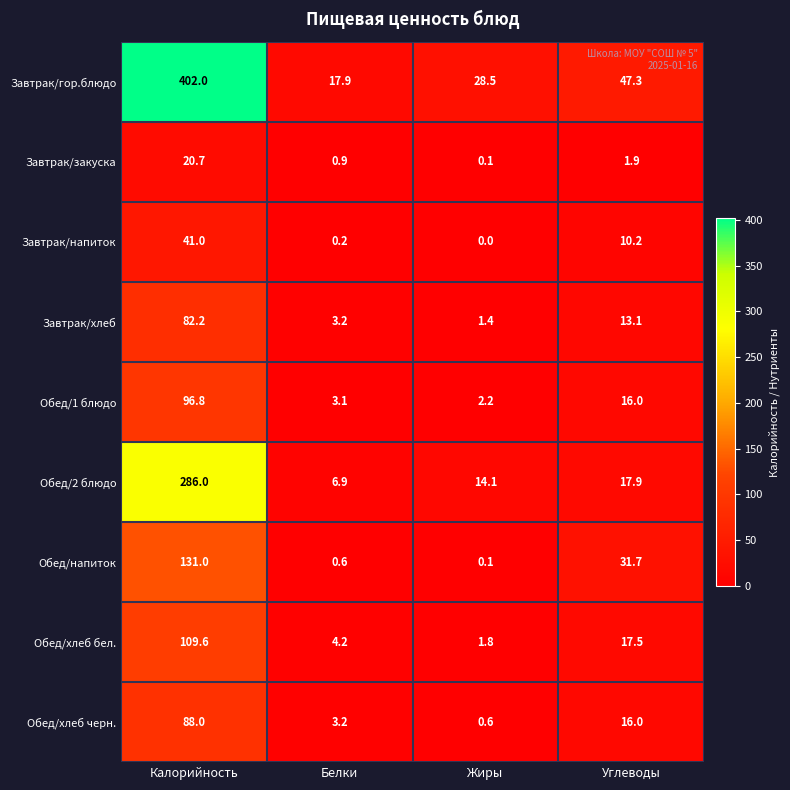

The Завтрак/напиток series shows 10.2 at Углеводы. True or false?

True